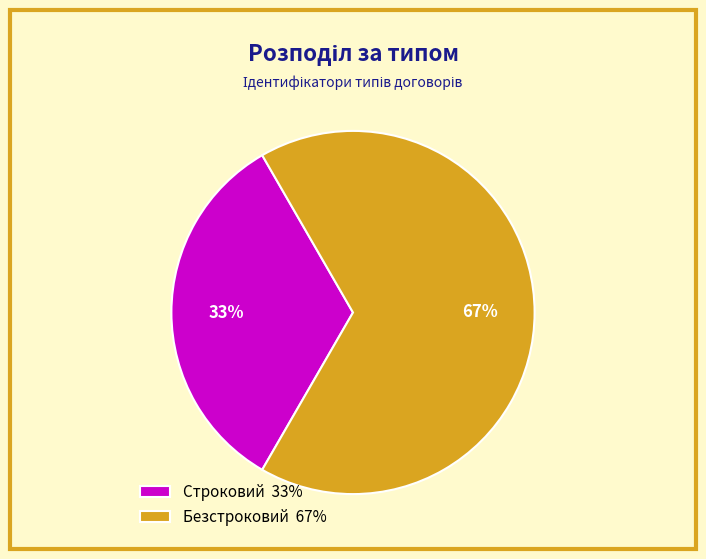

To the nearest percent, what percentage of the pie is Строковий?

33%